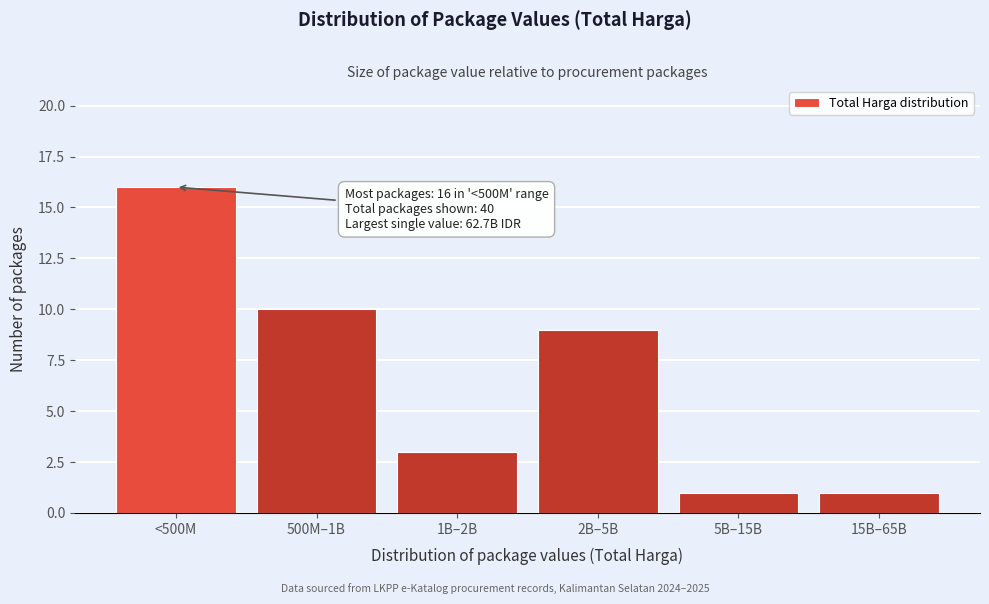

Reading right to left, list all the values displayed in this chart.

1	1	9	3	10	16